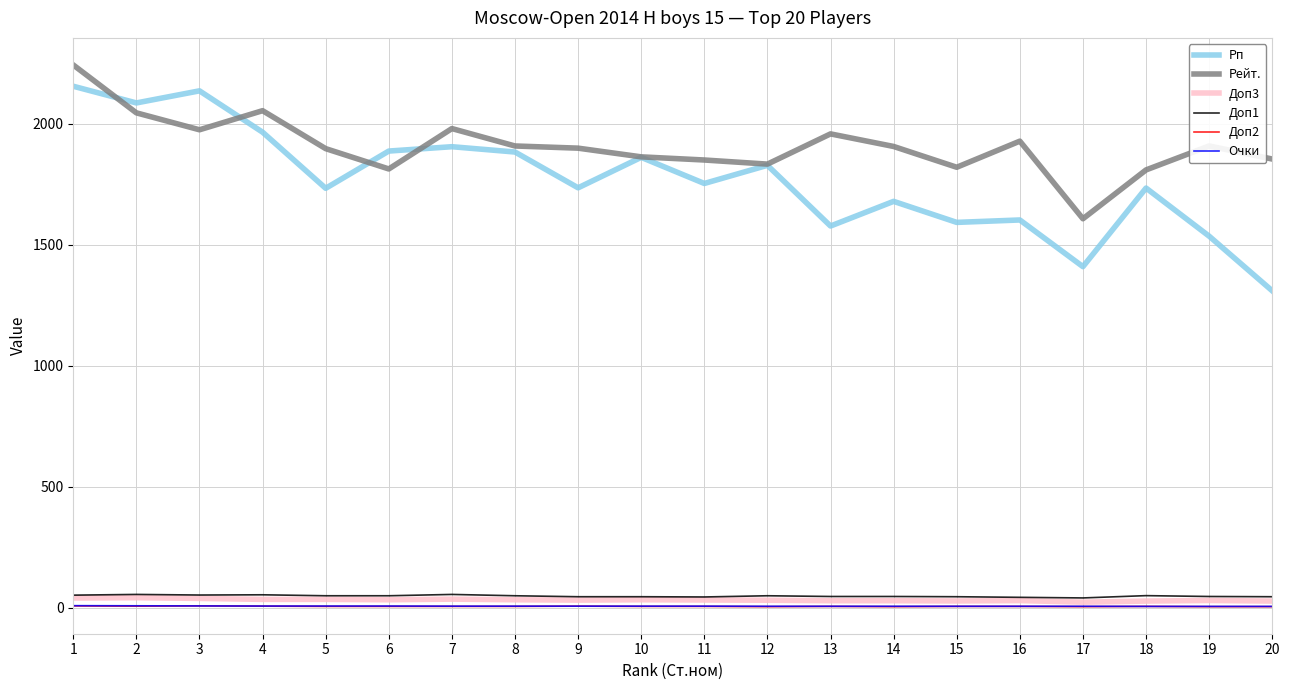

What are all the series names shown in the legend?

Рп, Рейт., Доп3, Доп1, Доп2, Очки